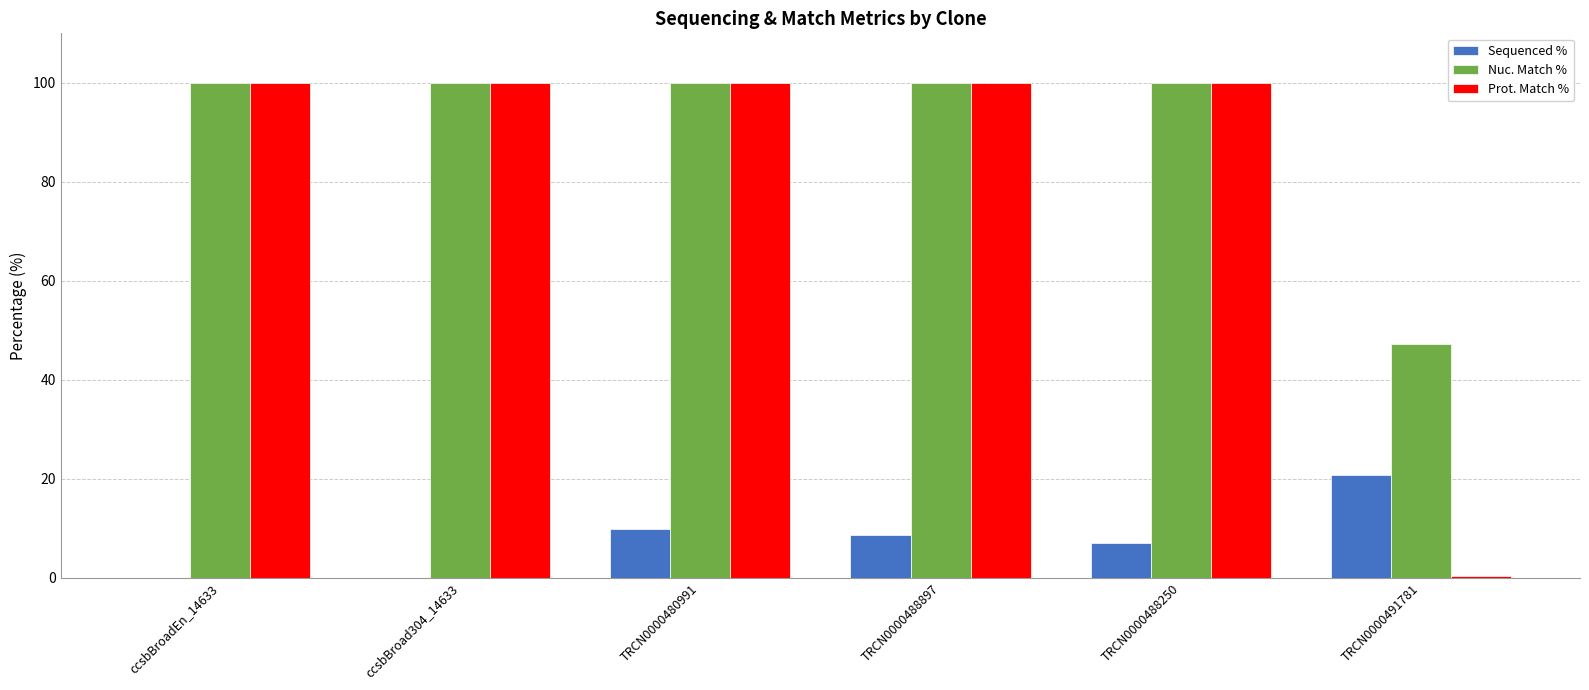

How many categories are shown in the chart?

6